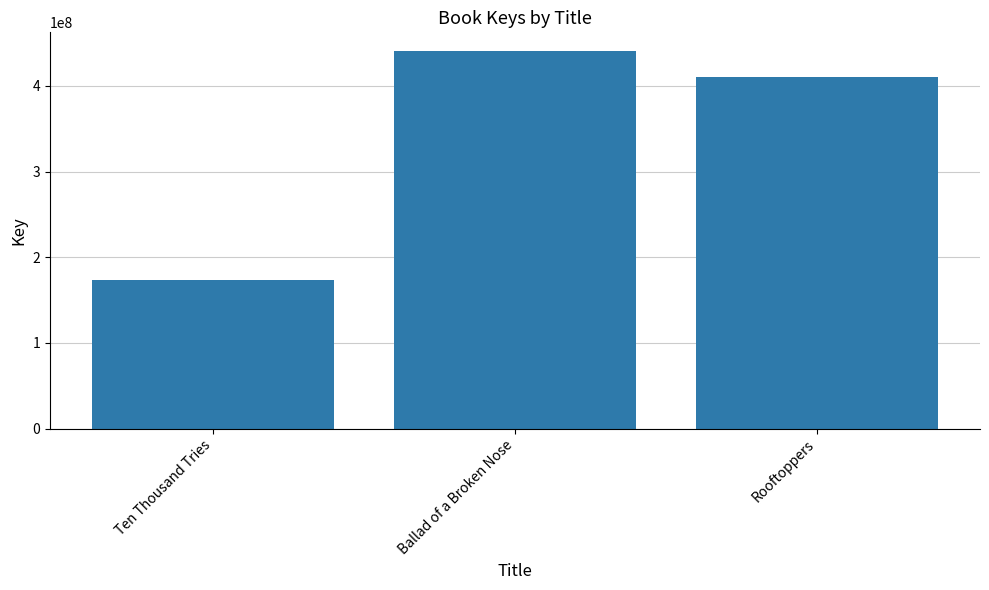

What is the difference between the maximum and minimum values?

266354515